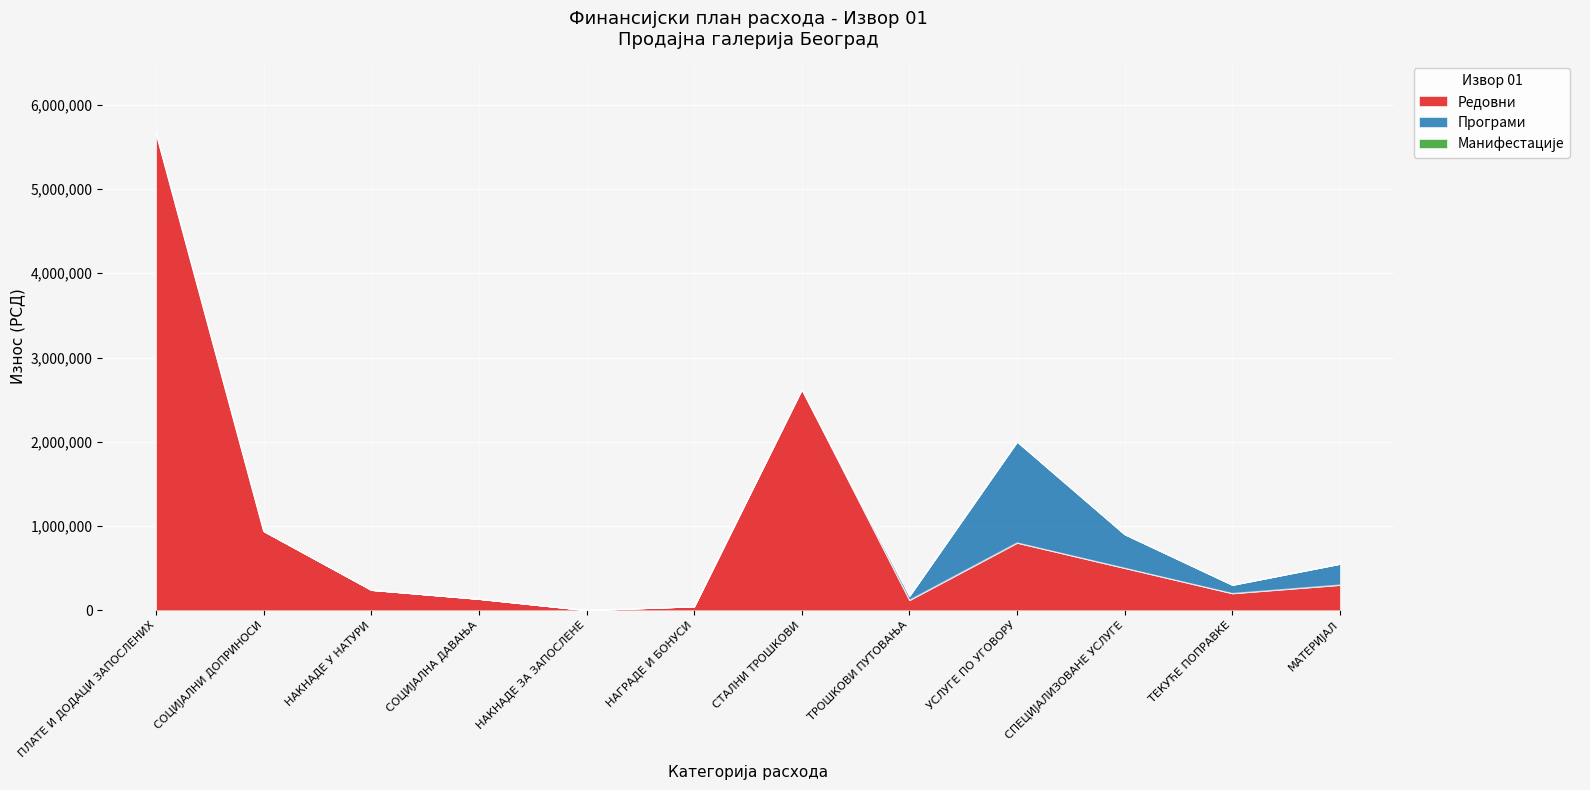

What are all the series names shown in the legend?

Редовни, Програми, Манифестације